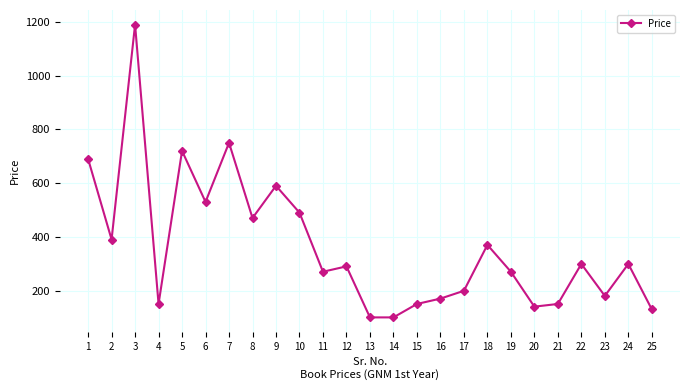

Approximately how many times larger is the value at 8 compared to 4?

3.1